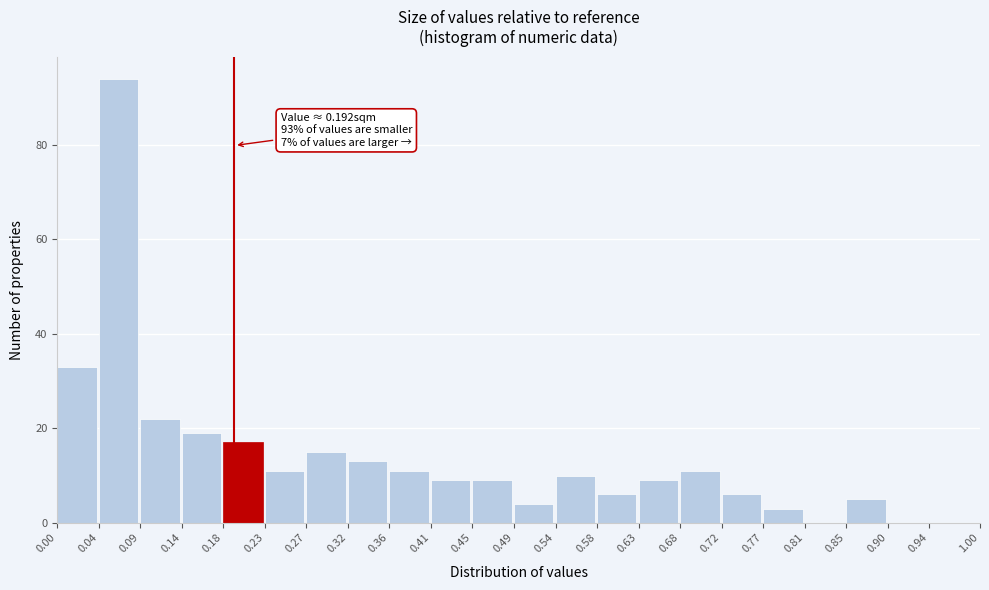

Which range on the x-axis has the tallest bar?

0.04 to 0.09